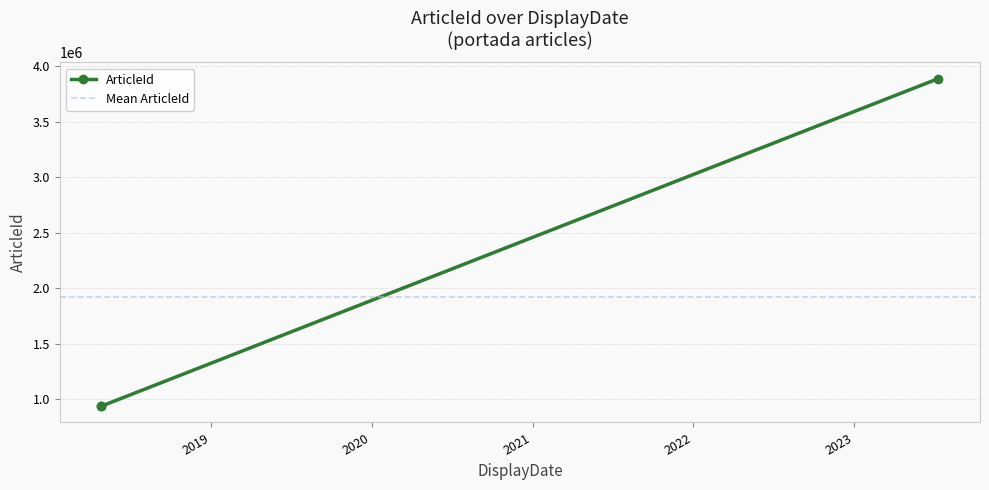

What is the maximum value for ArticleId?

3889282